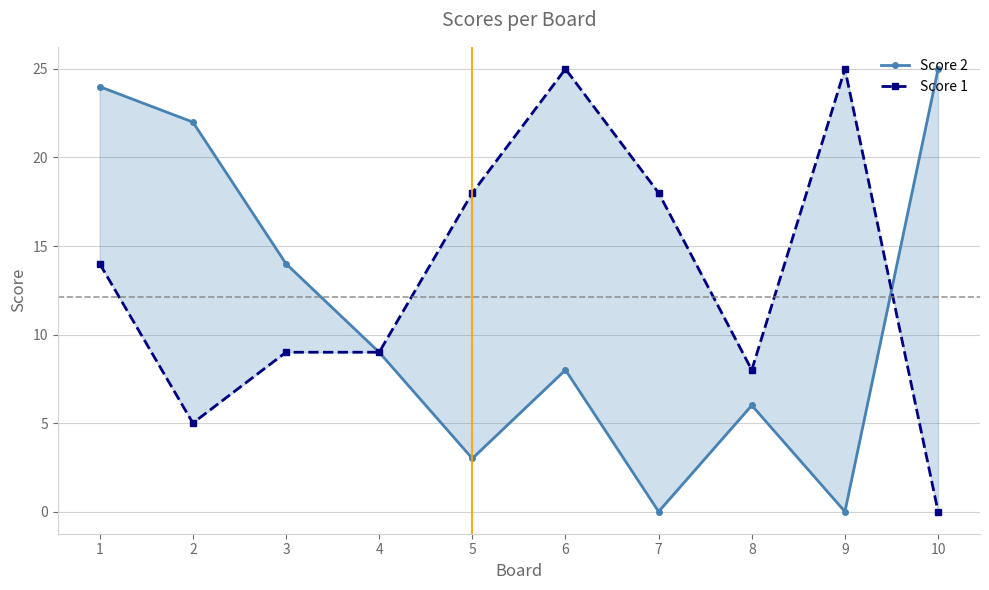

Which category has the lowest value in the Score 2 series?

7